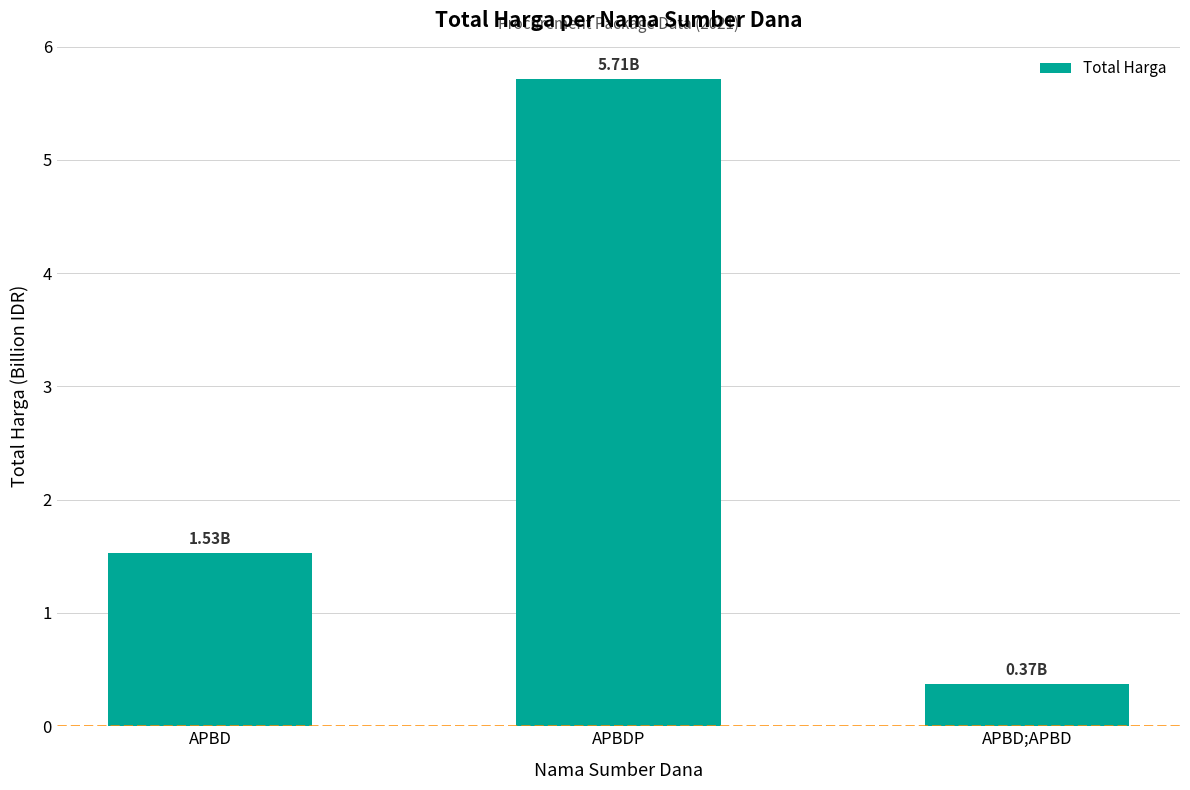

What is the change in value from APBD to APBD;APBD?

-1.2